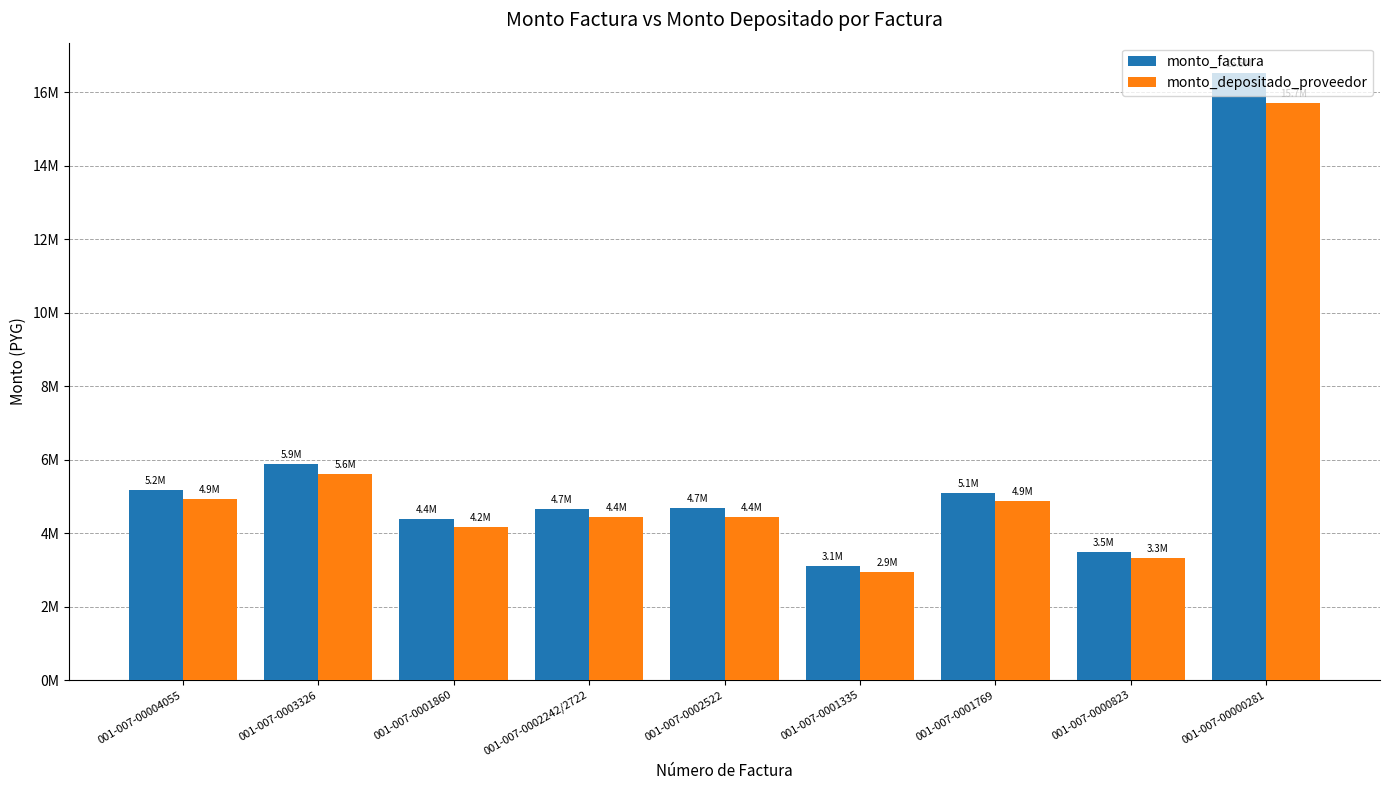

What is the label of the 1st bar from the right?

001-007-00000281